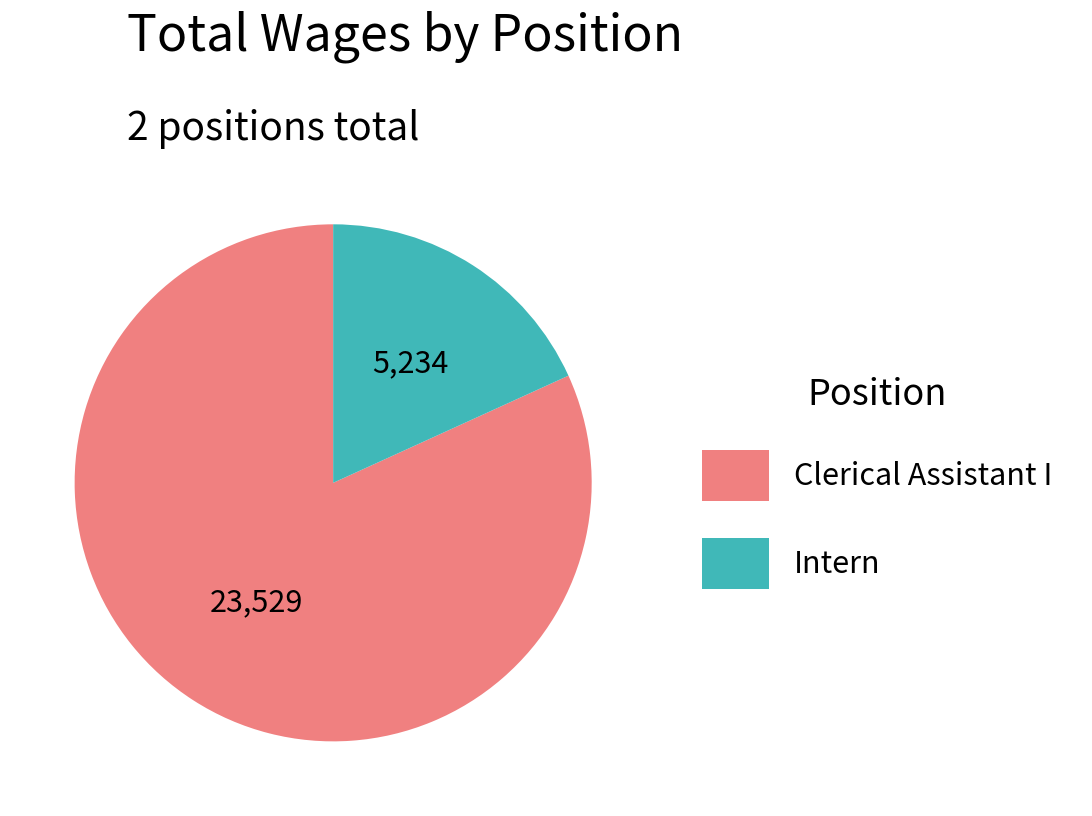

Count the number of slices in the pie.

2